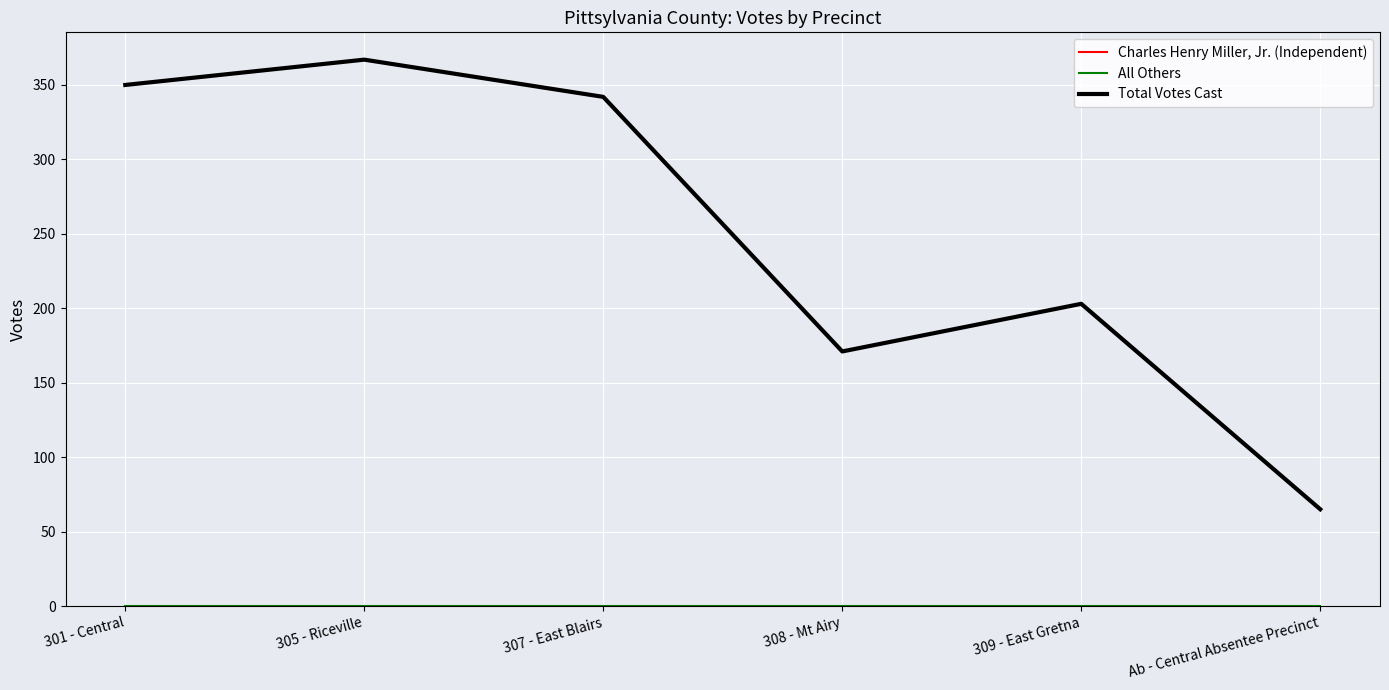

Is this an area chart (filled region under the line)?

No